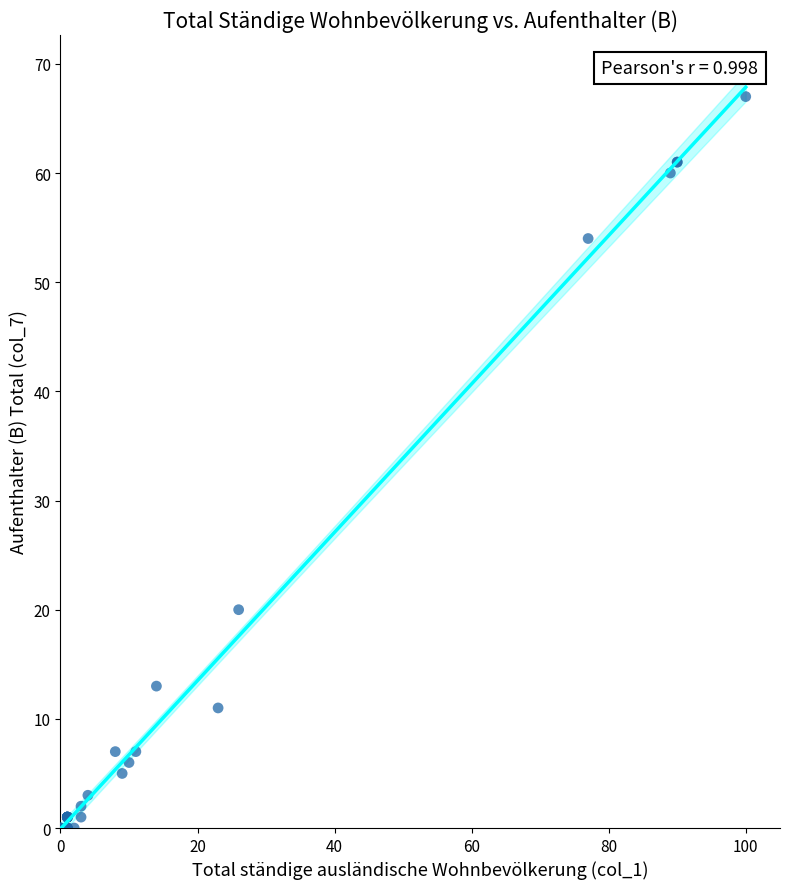

What Y value in the scatter plot is closest to 33?

20